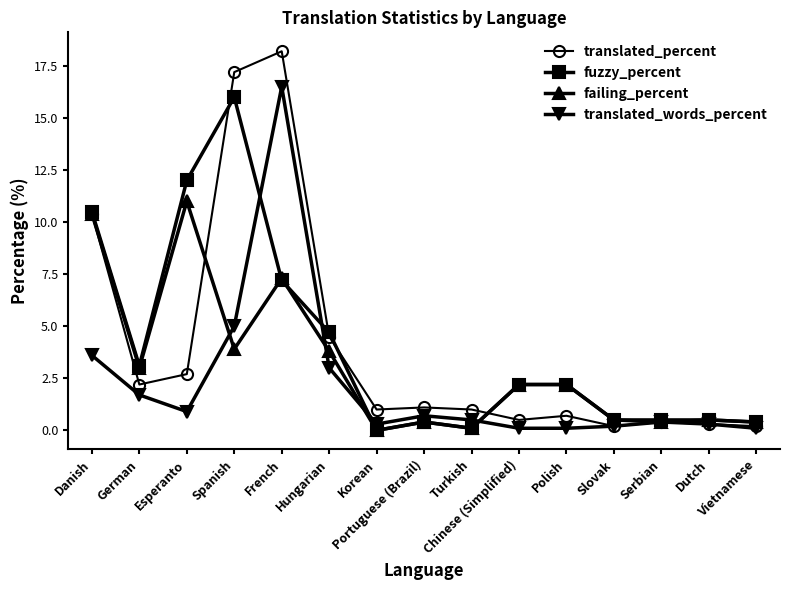

True or false: failing_percent has a value of 0.5 at Dutch.

True